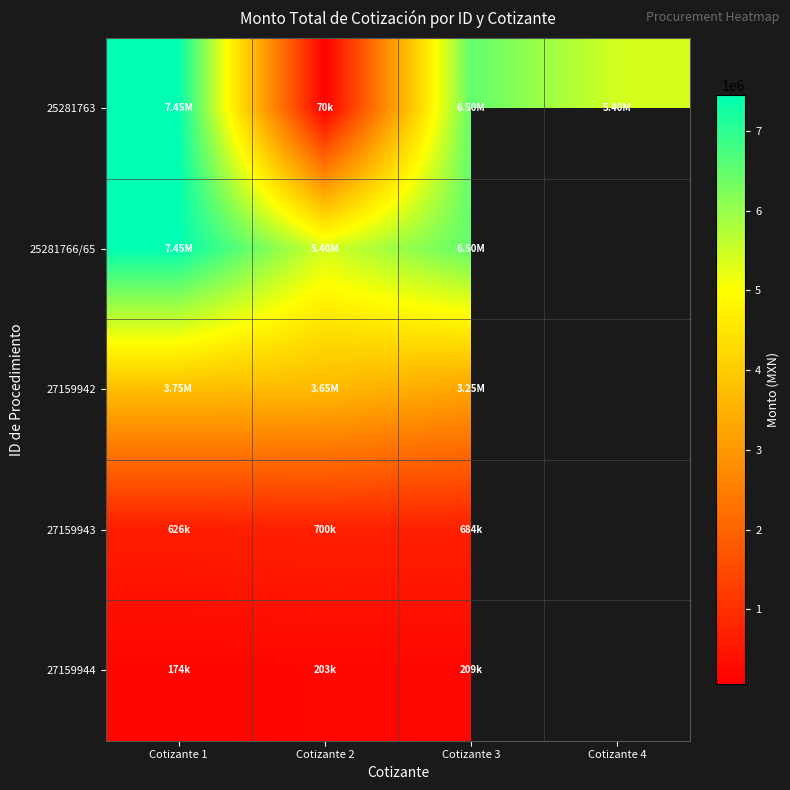

At Cotizante 2, list the series in order from smallest to largest.

25281763, 27159944, 27159943, 27159942, 25281766/65